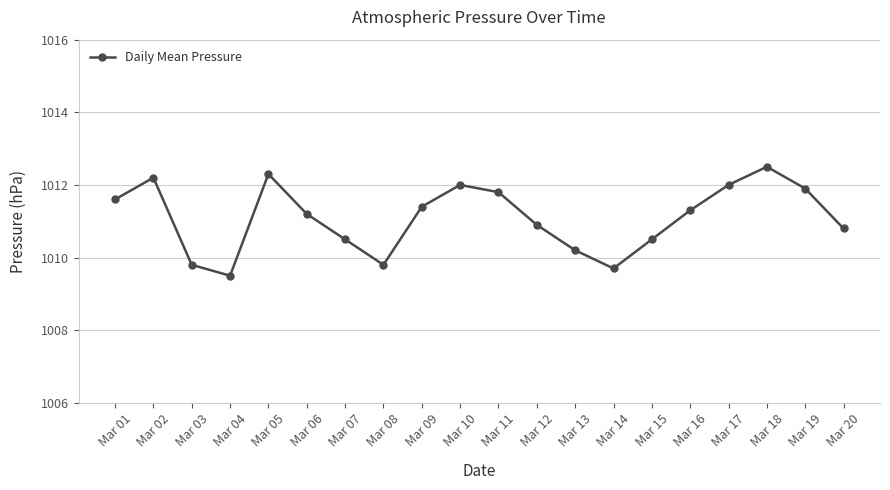

What is the average value?

1011.1